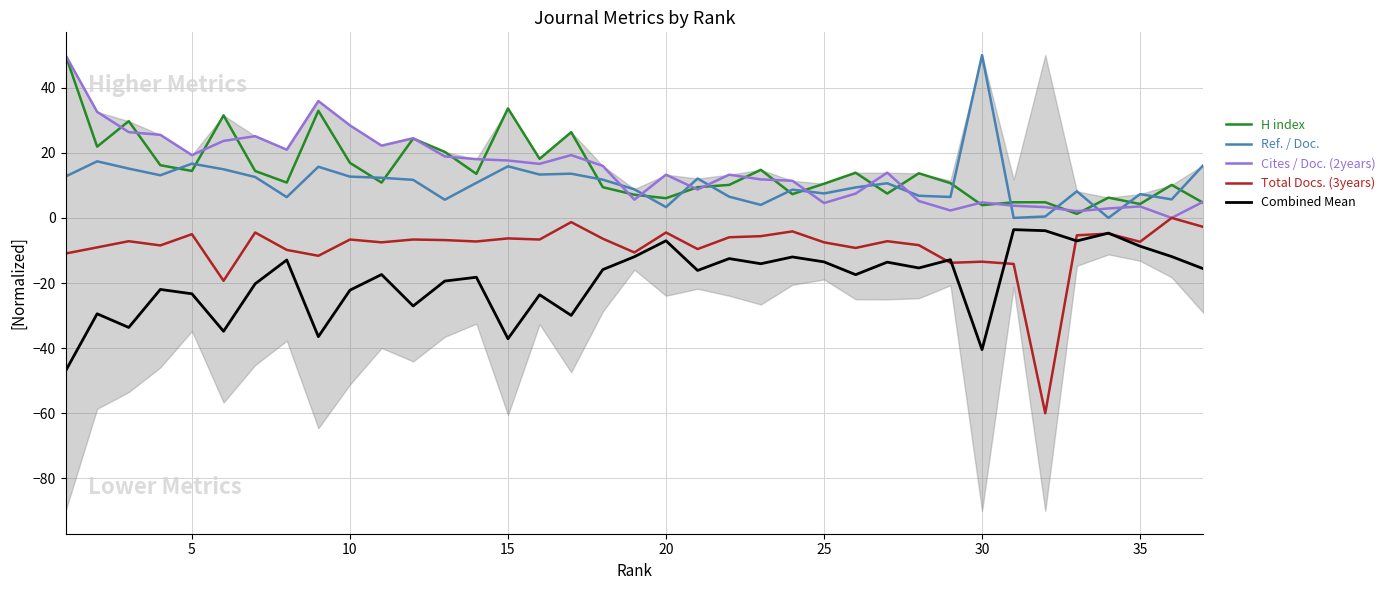

Rank the series by their maximum value, from lowest to highest.

Combined Mean, Total Docs. (3years), H index, Ref. / Doc., Cites / Doc. (2years)